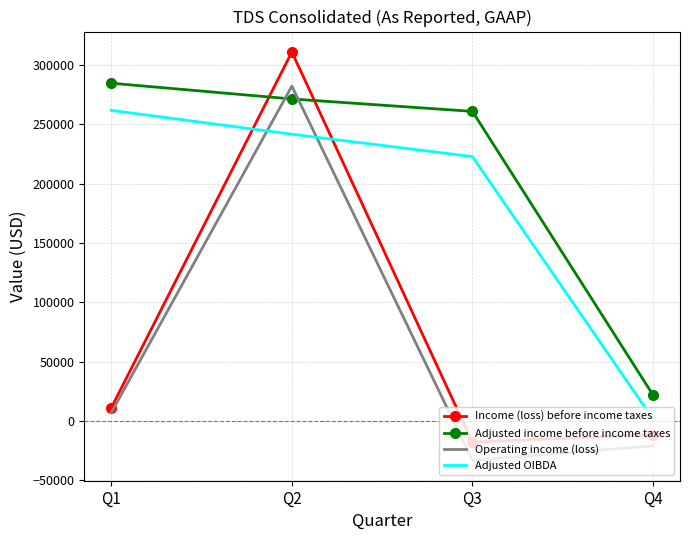

True or false: Operating income (loss) has more than 2 interior local peaks.

False